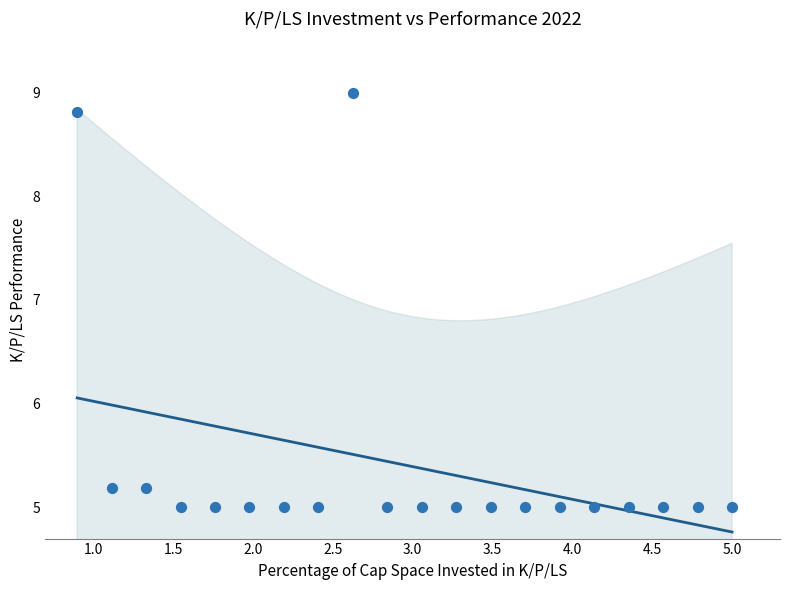

What is the range of Y values (max minus min)?

4.0